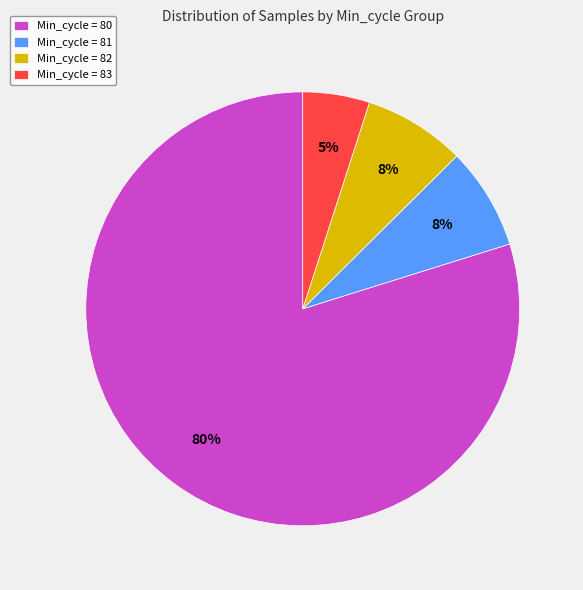

Is it true that Min_cycle = 81 is 8% of the pie?

True